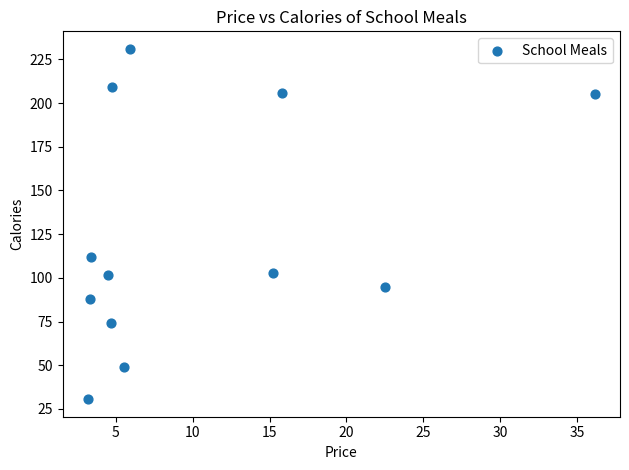

What is the average Y value?

125.3